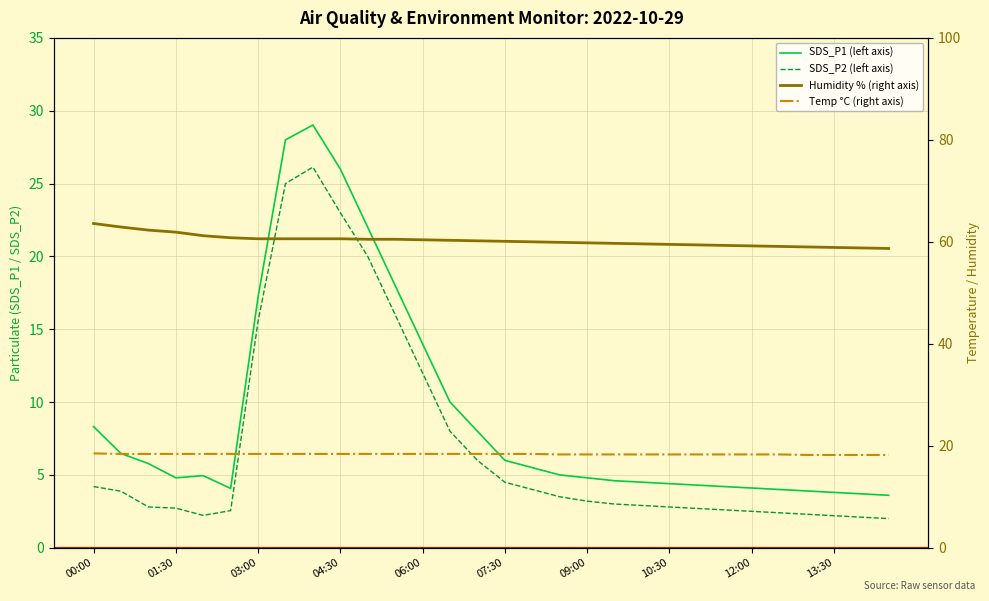

After their last crossing, which series has the higher values: SDS_P2 (left axis) or Temp °C (right axis)?

Temp °C (right axis)